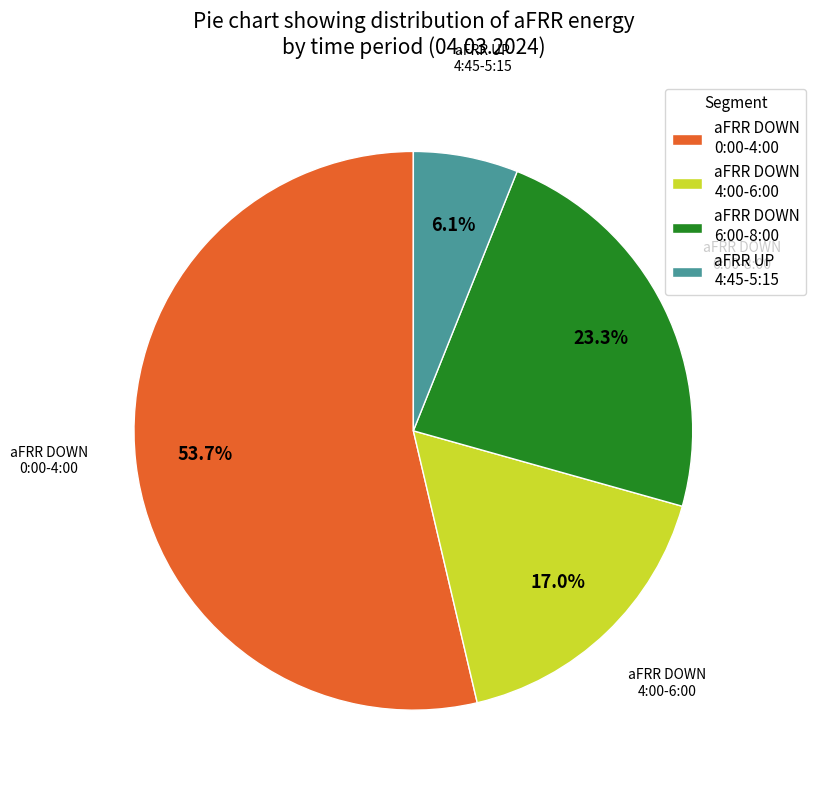

Rank the categories by value from lowest to highest.

aFRR UP 4:45-5:15, aFRR DOWN 4:00-6:00, aFRR DOWN 6:00-8:00, aFRR DOWN 0:00-4:00